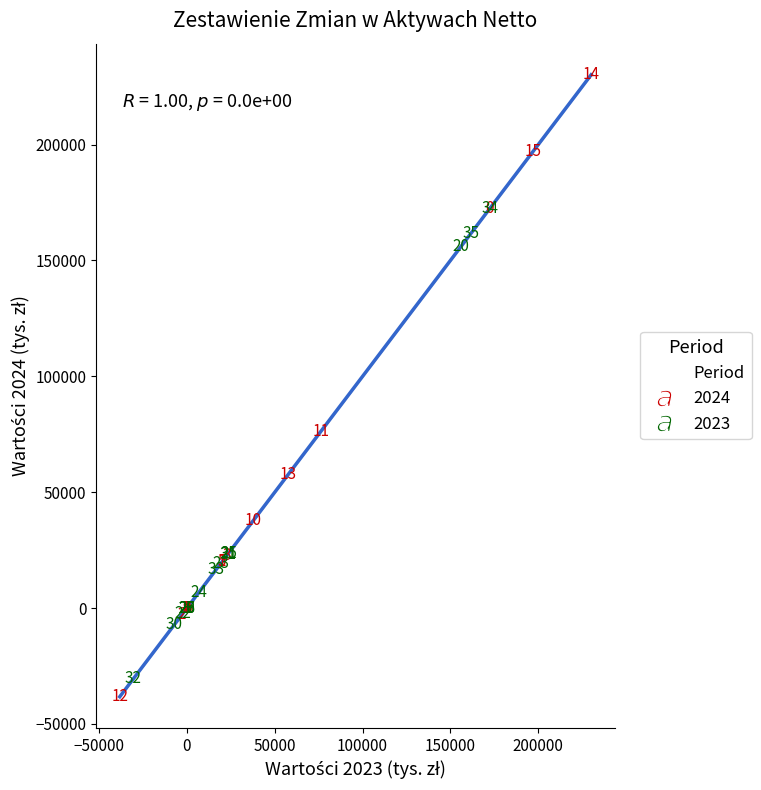

Which series reaches the minimum Y coordinate?

2024